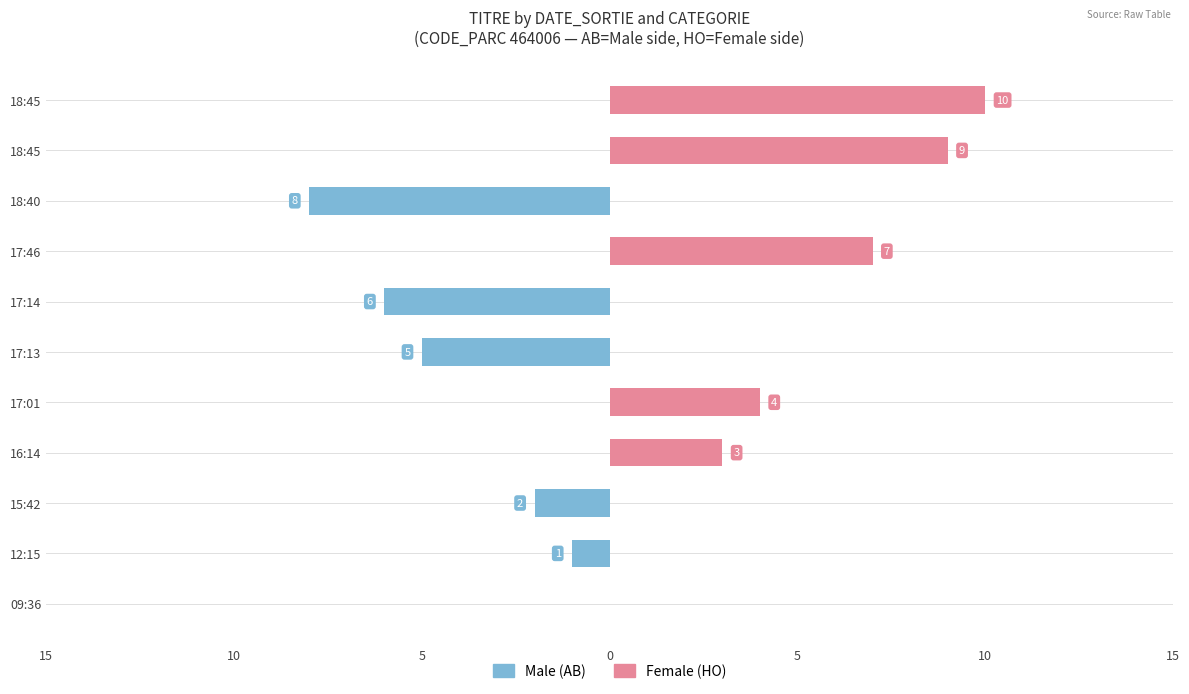

What is the label of the 9th bar from the left?

18:40